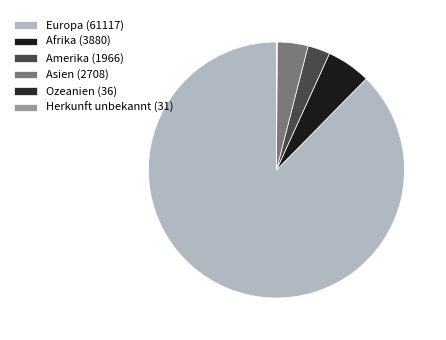

To the nearest percent, what is the combined percentage of Ozeanien and Asien?

4%